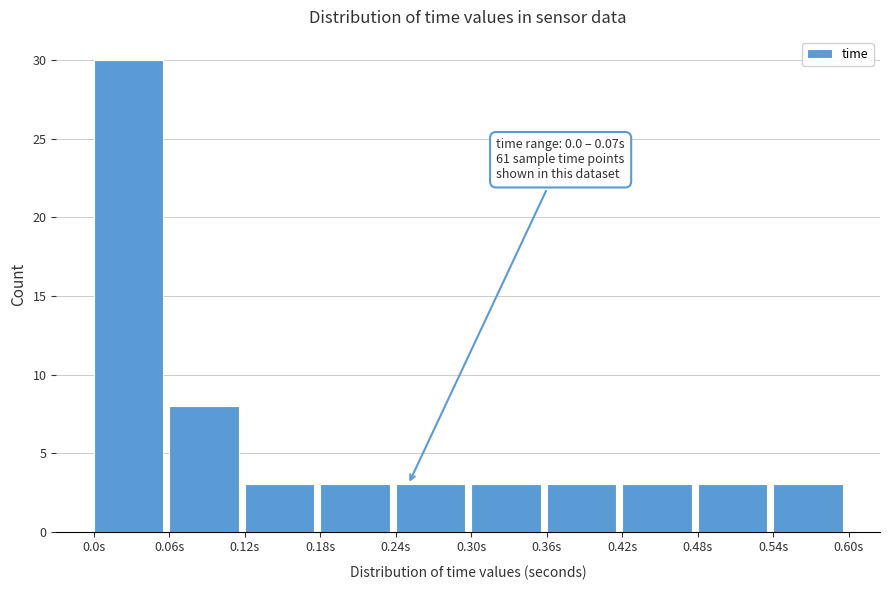

Which range on the x-axis has the tallest bar?

0.00 to 0.06